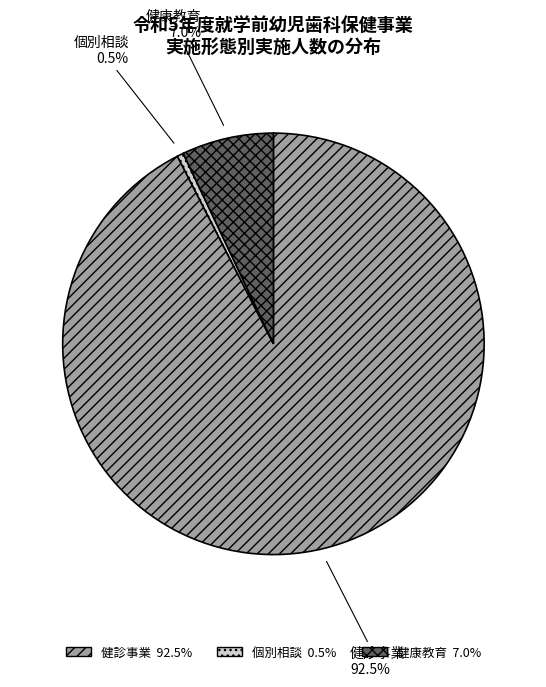

Which slice is the largest?

健診事業